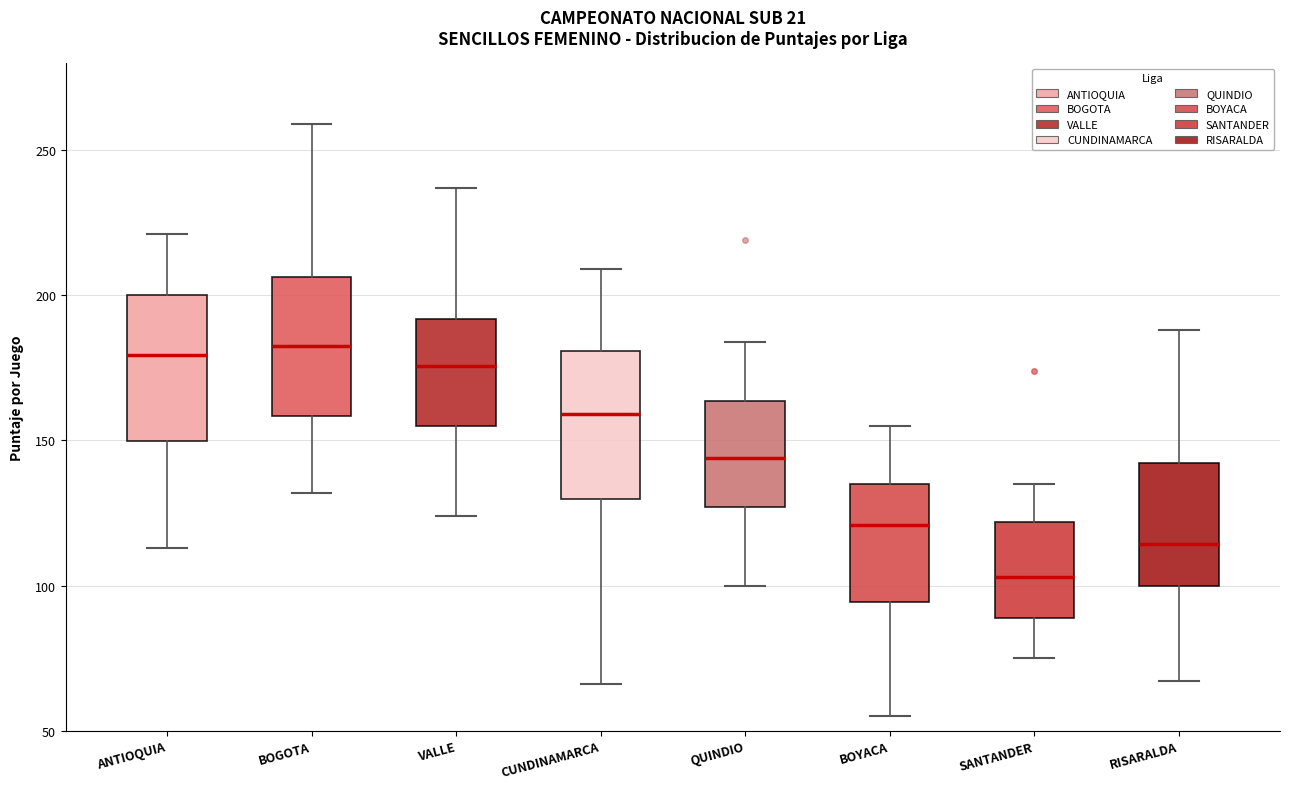

Reading left to right, read every box against the y-axis: the position of its median line, the range the box covers, and the ends of its whiskers. The values are not printed on the chart, so give them approximately, as read against the axis.

ANTIOQUIA: median 180, box 150 to 200, whiskers 115 to 220
BOGOTA: median 185, box 160 to 205, whiskers 130 to 260
VALLE: median 175, box 155 to 190, whiskers 125 to 235
CUNDINAMARCA: median 160, box 130 to 180, whiskers 65 to 210
QUINDIO: median 145, box 125 to 165, whiskers 100 to 185
BOYACA: median 120, box 95 to 135, whiskers 55 to 155
SANTANDER: median 105, box 90 to 120, whiskers 75 to 135
RISARALDA: median 115, box 100 to 140, whiskers 65 to 190